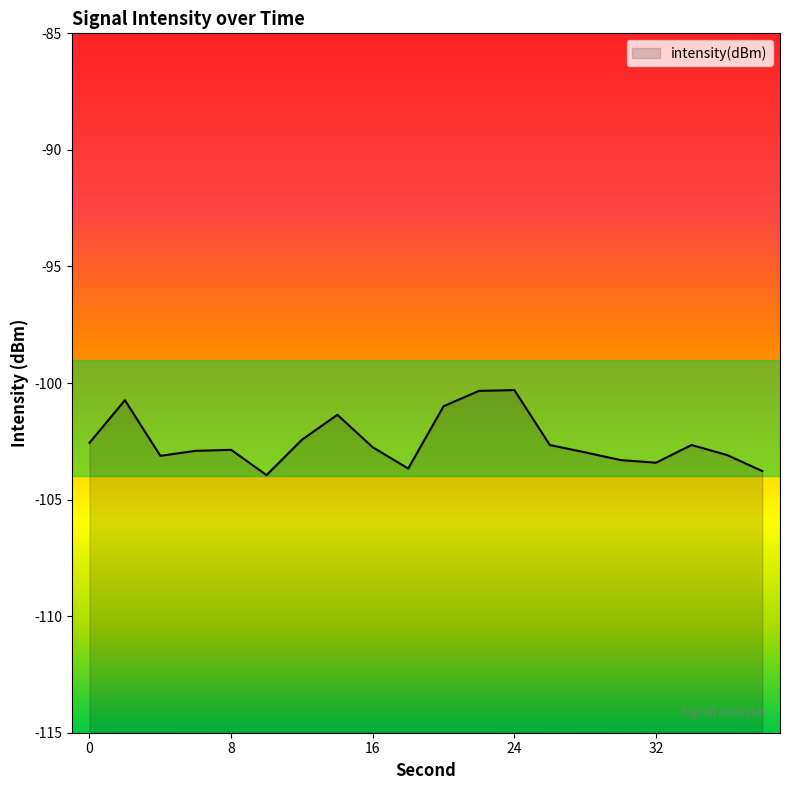

What is the difference between the second highest and second lowest values?

3.4